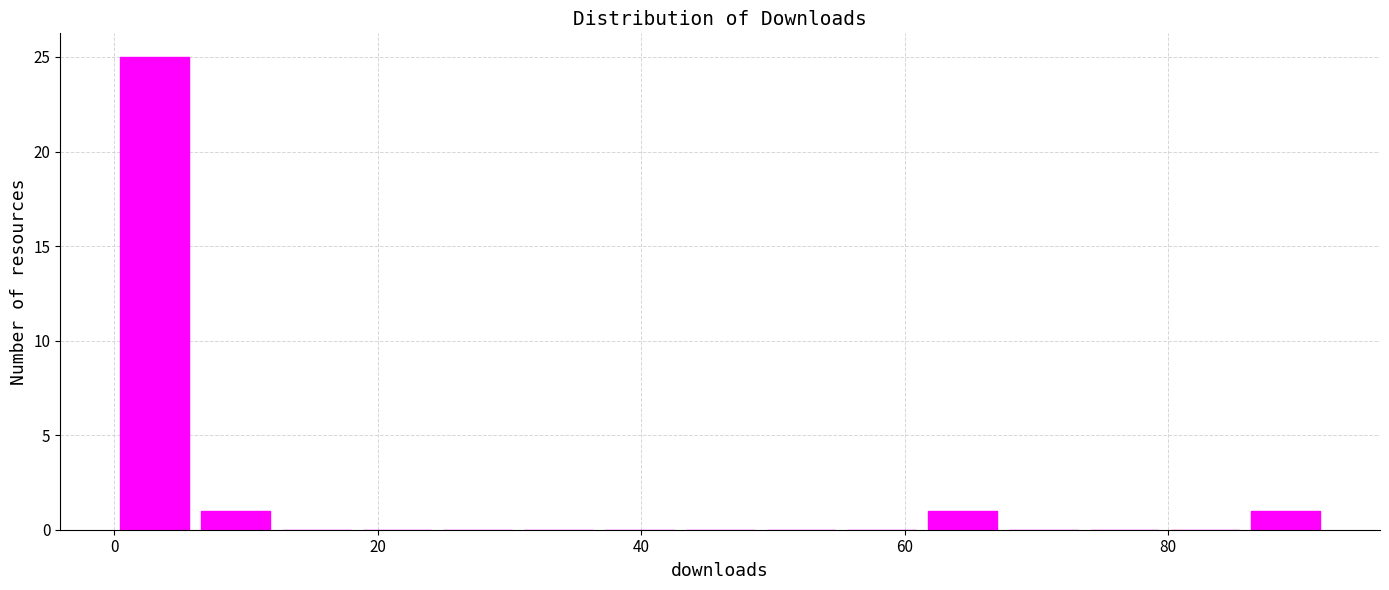

Around what value on the x-axis is the tallest bar? Give the approximate position of its centre, as read against the axis.

4